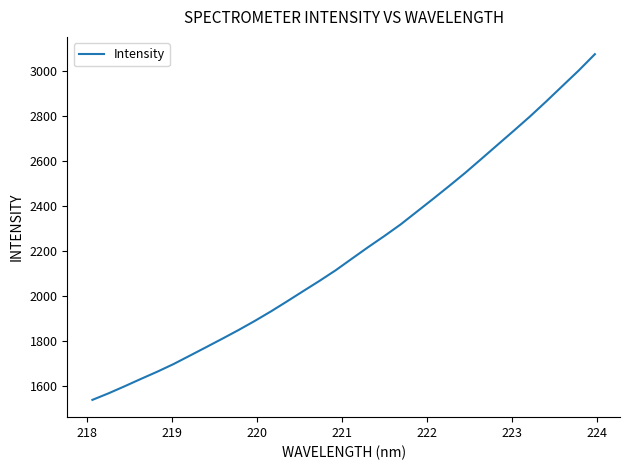

What is the smallest value displayed?

1537.3